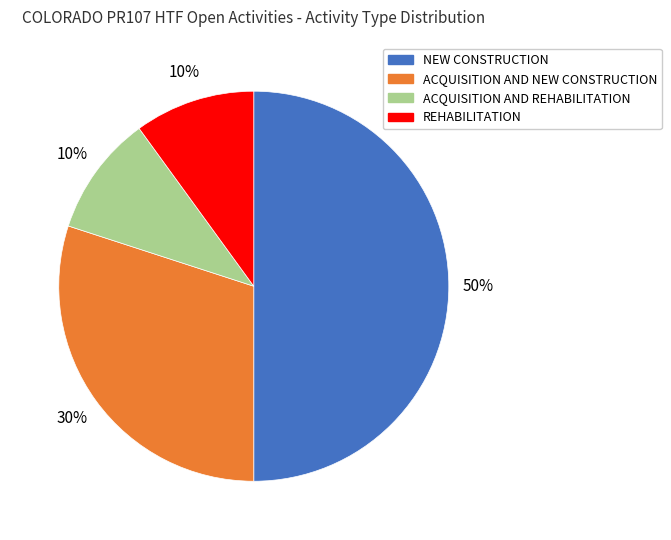

How many slices are in this pie chart?

4